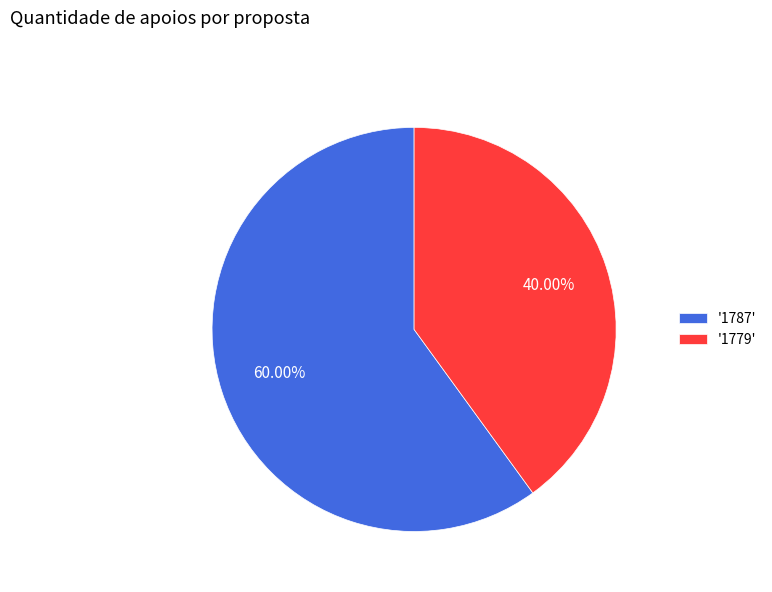

What is the ratio of the value at '1787' to the value at '1779'?

1.5